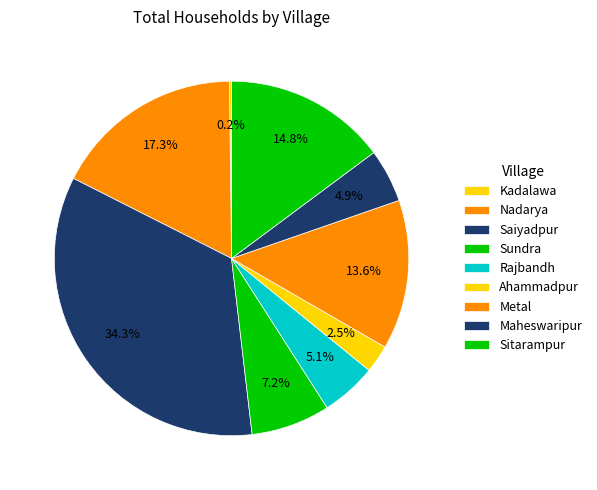

Which slice is the largest?

Saiyadpur